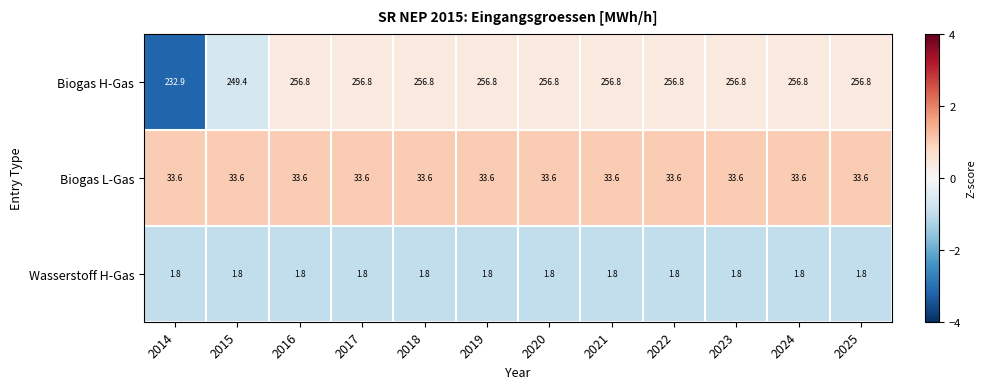

What is the sum of the Wasserstoff H-Gas values at 2023 and 2020?

3.6